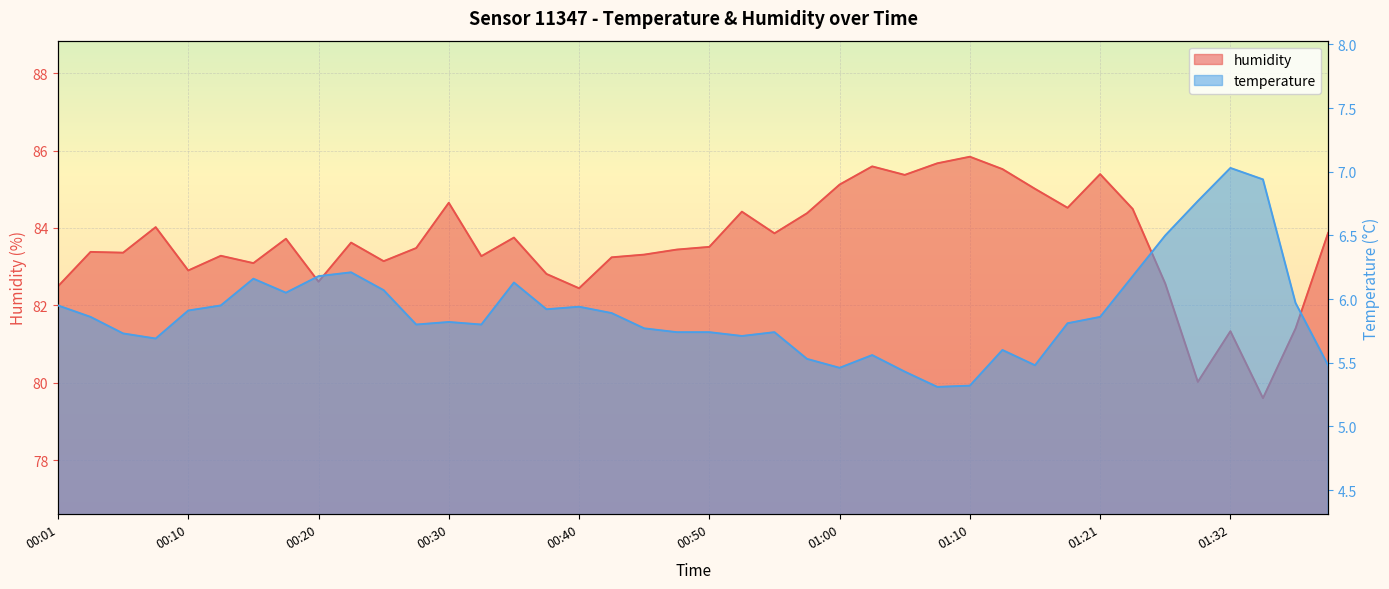

What is the total value across all series at 00:08?

89.7